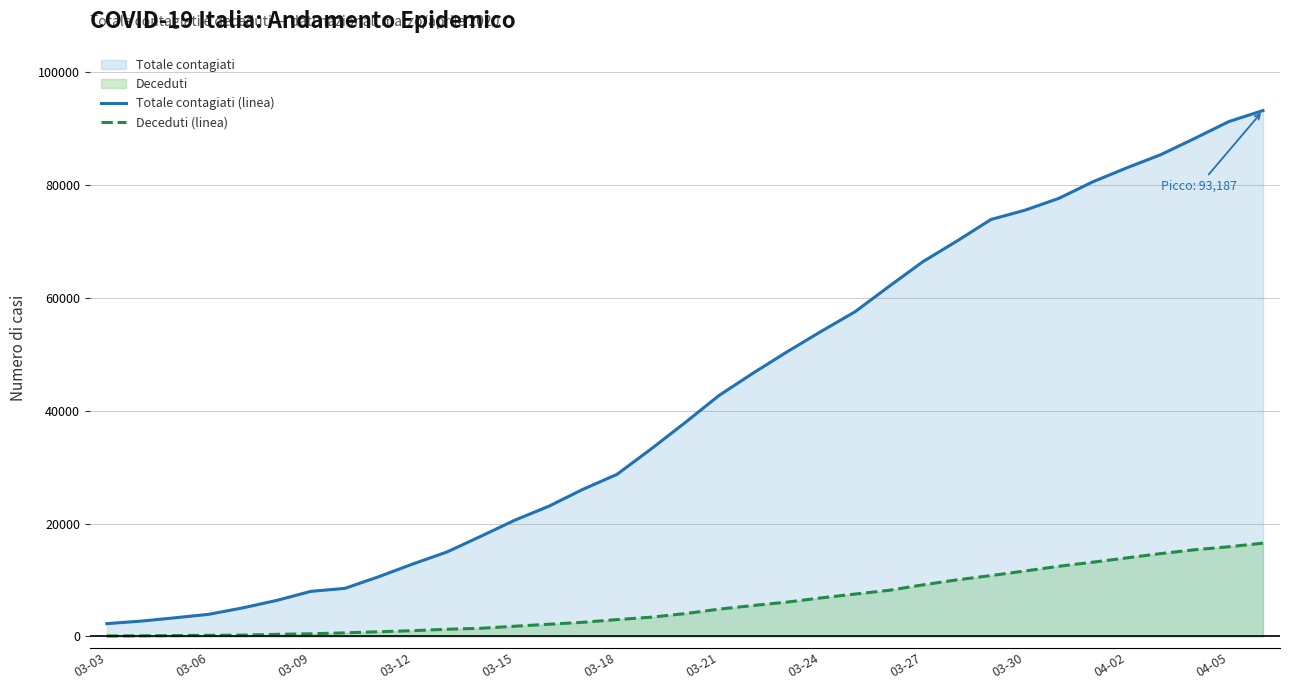

The value of Deceduti (linea) at 03-27 is 9134. True or false?

True